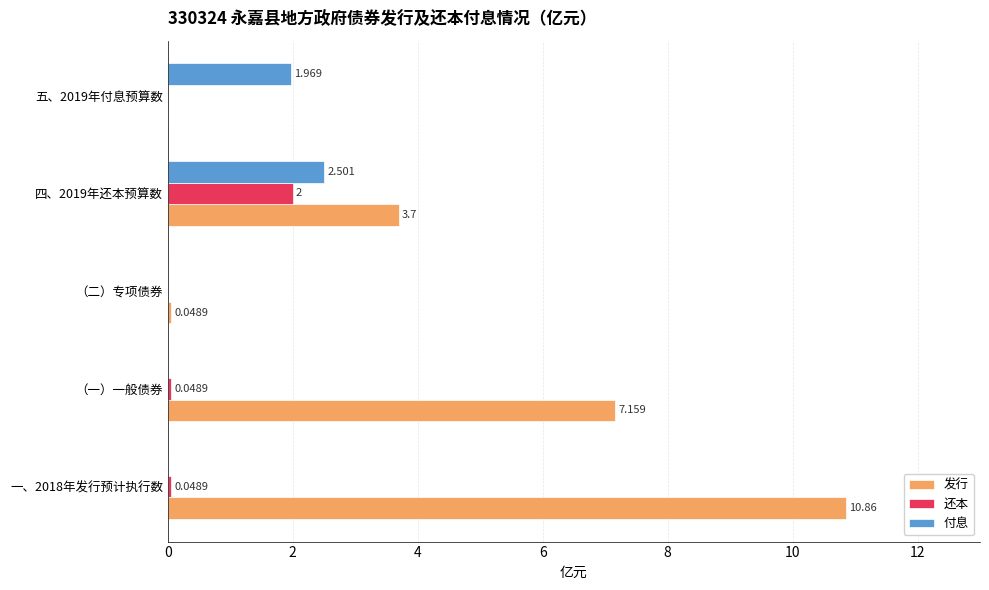

Which series has the largest total across all categories?

发行